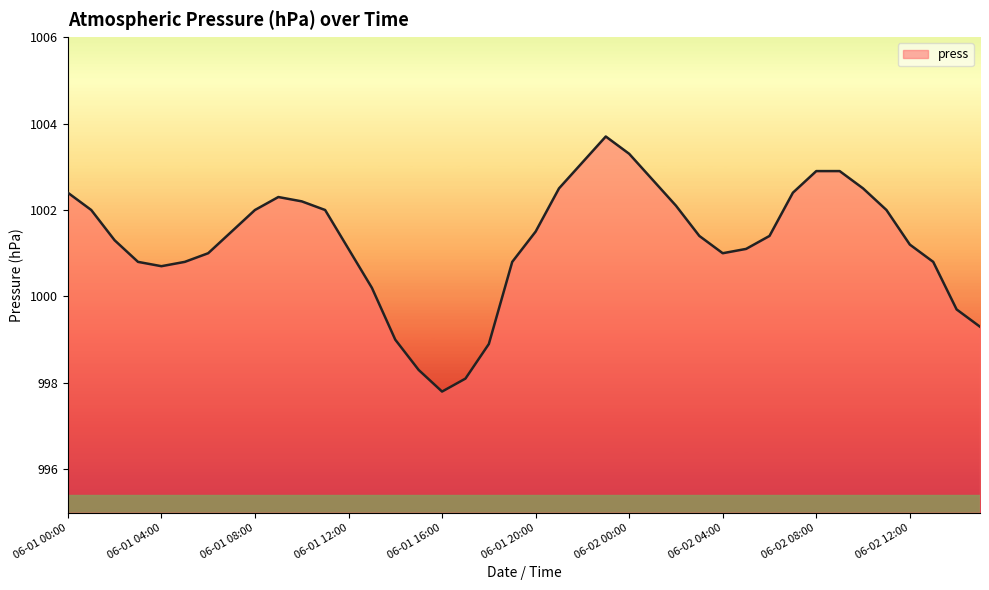

How many interior local valleys (lower than both neighbors) does the data have?

3